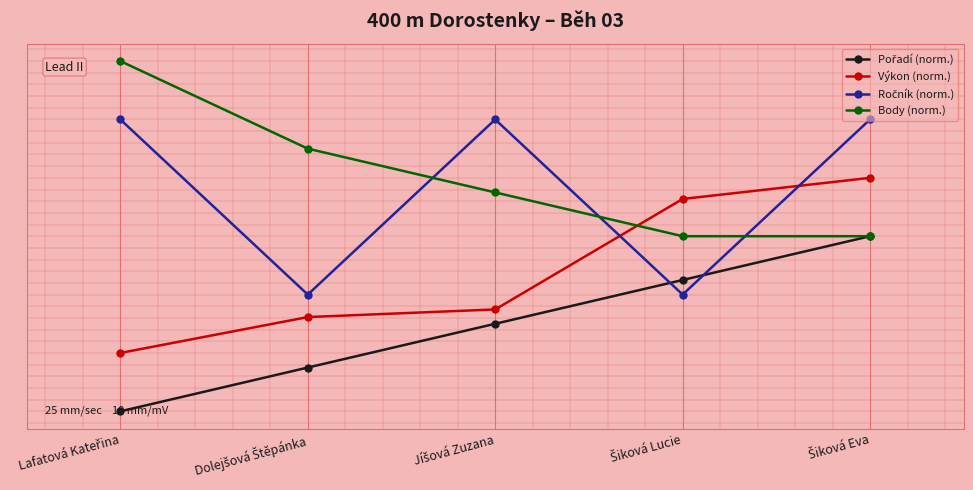

What is the average value of the Pořadí (norm.) series?

30.0